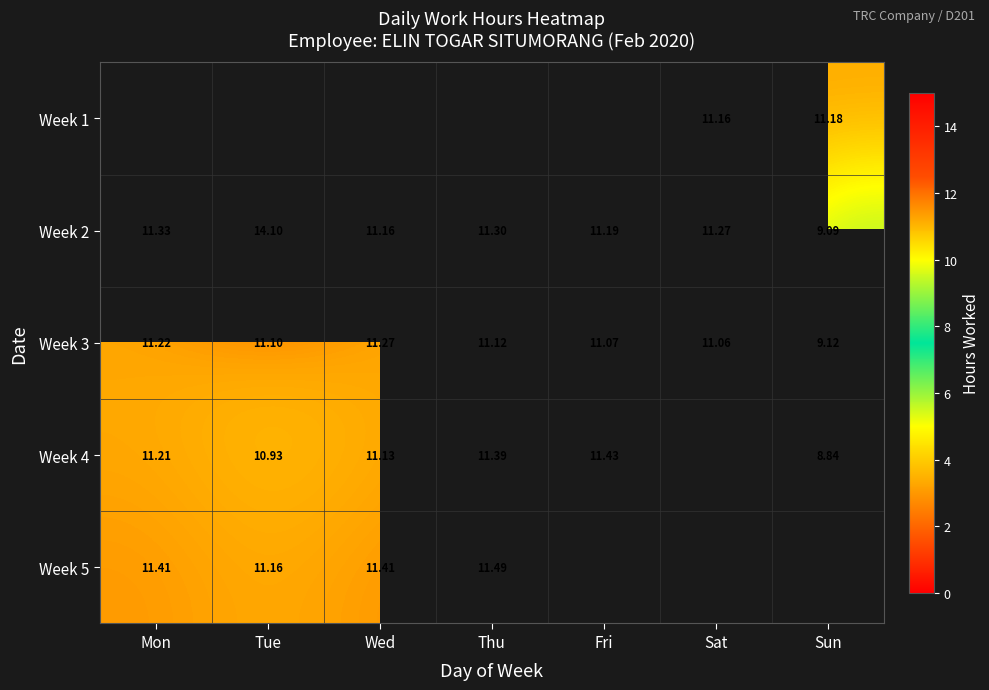

How many distinct data groups are displayed?

5